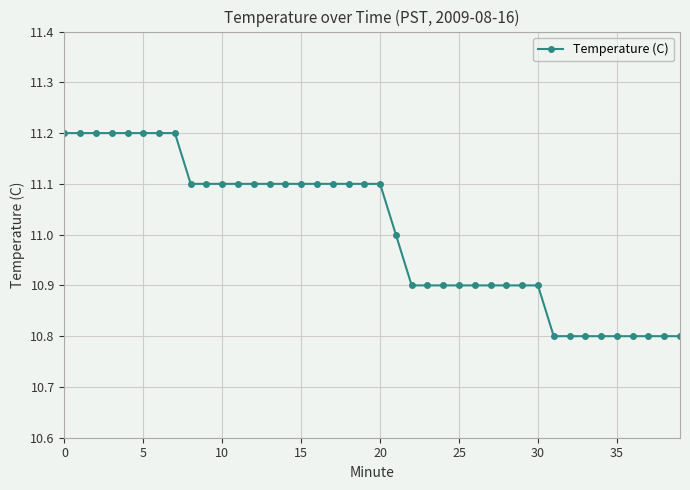

What is the maximum value shown in the chart?

11.2